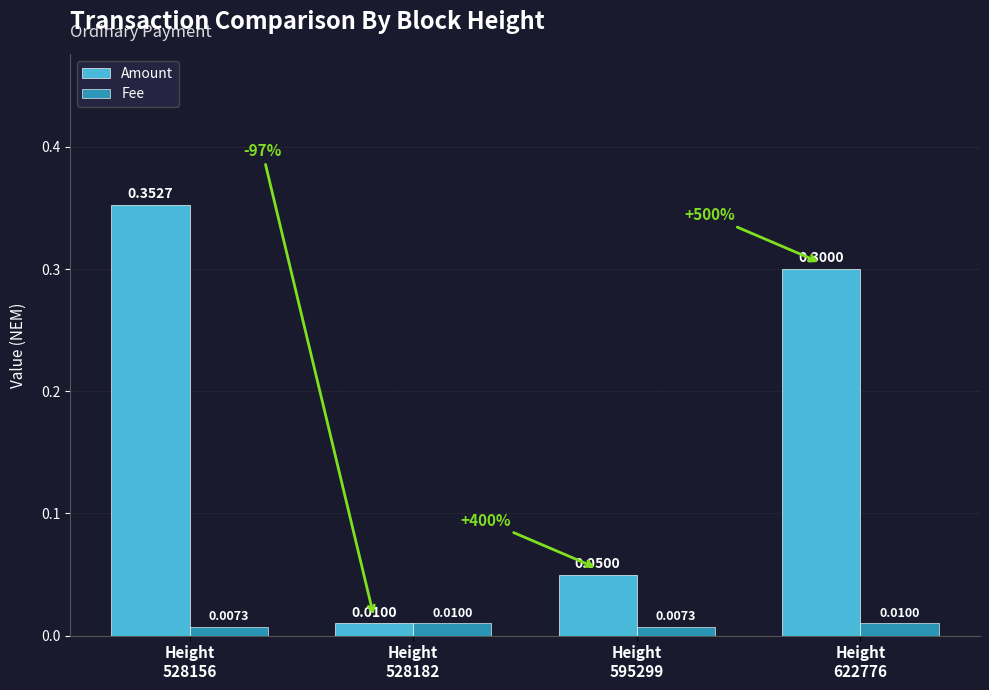

Which series has the largest range (max minus min)?

Amount